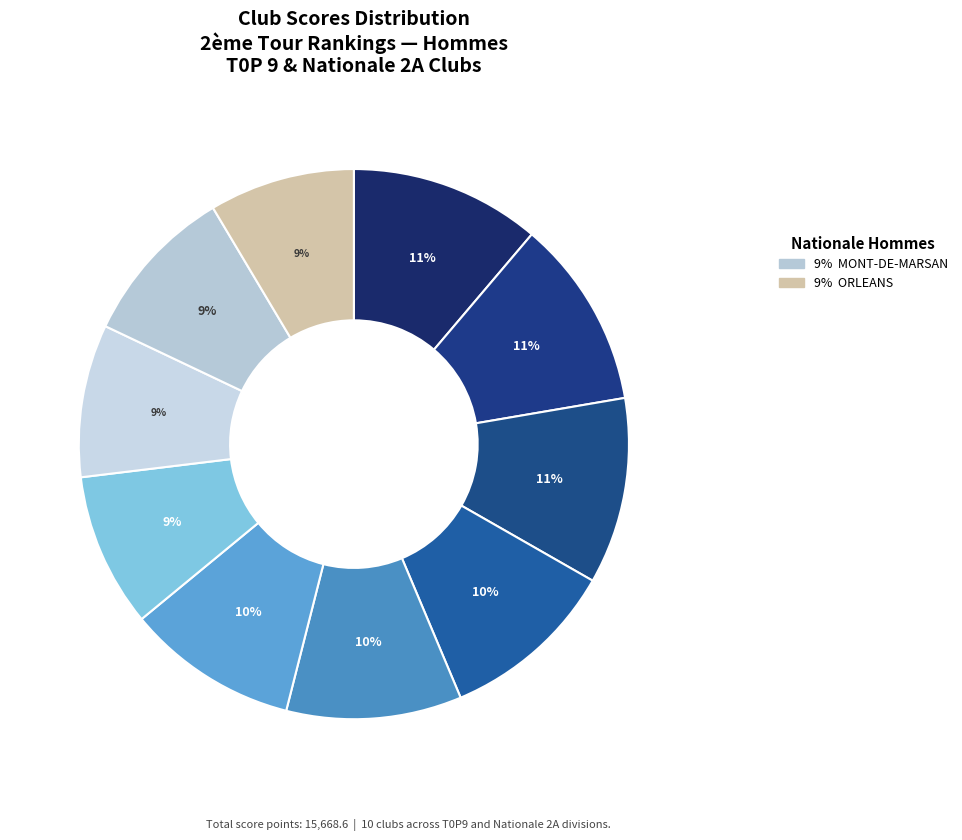

How many segments does this pie chart have?

10